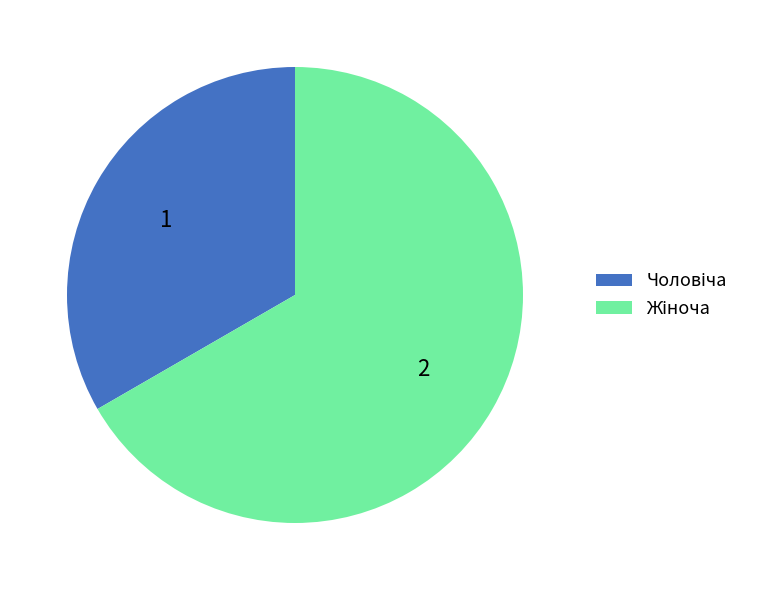

Is there any slice that represents more than half of the pie?

Yes